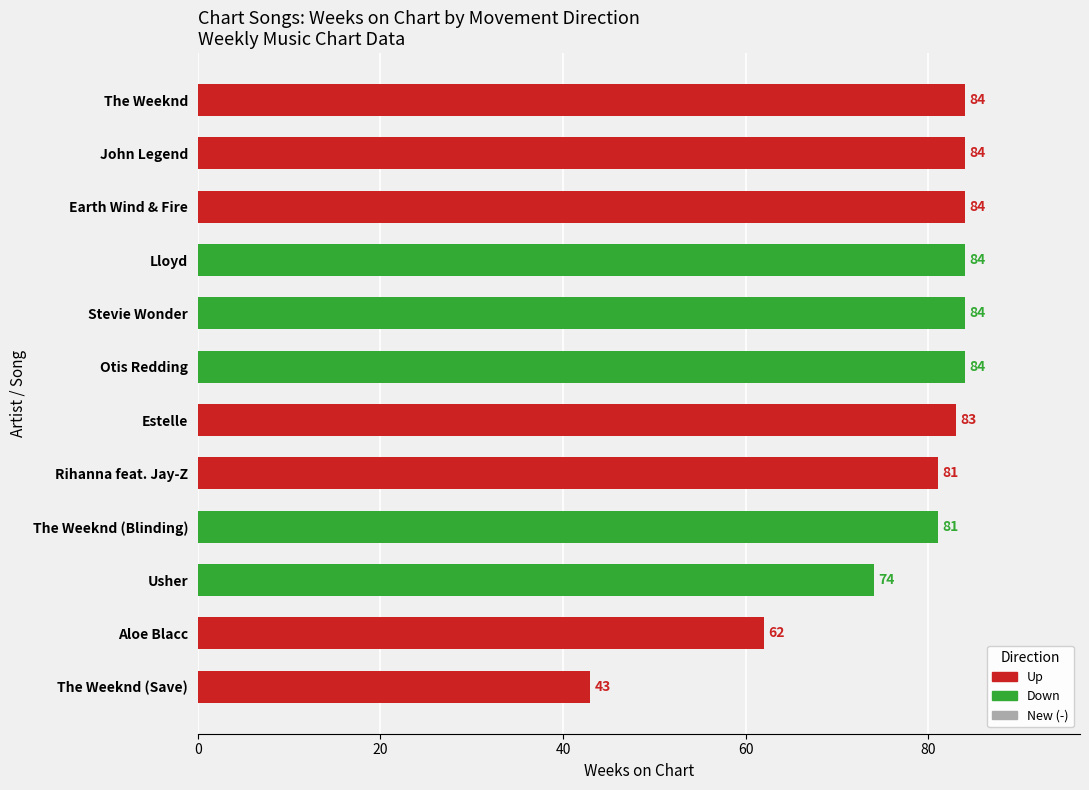

Is it true that the value at The Weeknd is 33?

False